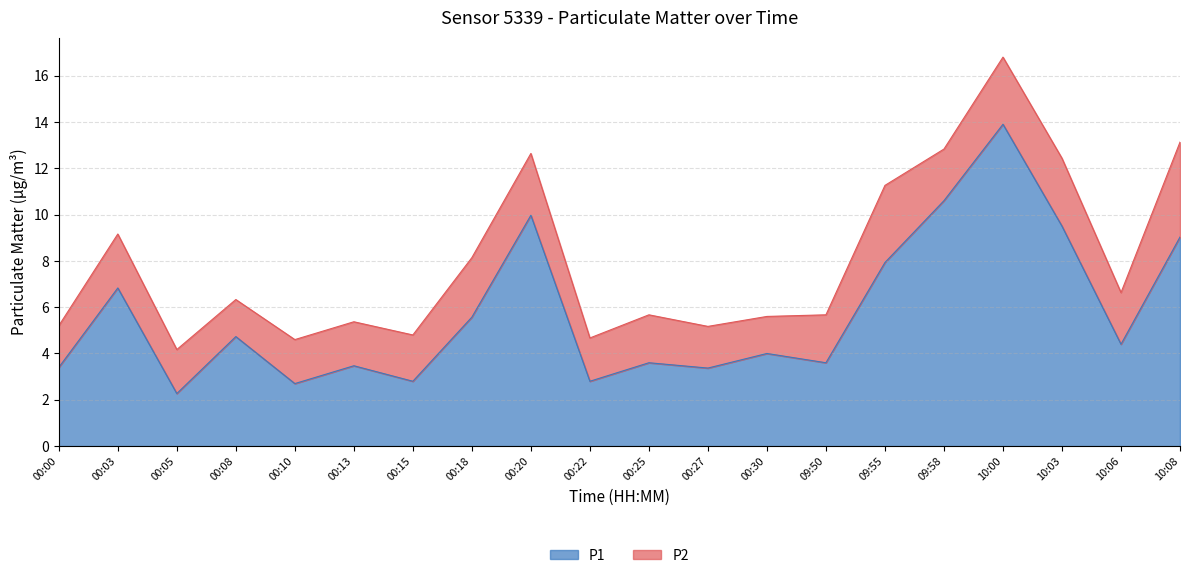

What is the ratio of the value at 00:08 to the value at 10:08?

0.5